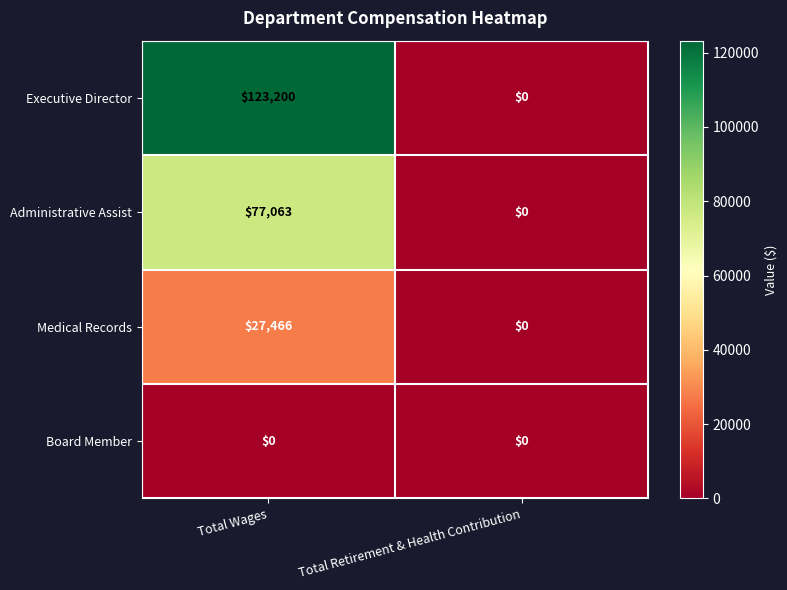

Which label corresponds to the largest value in the chart?

Total Wages